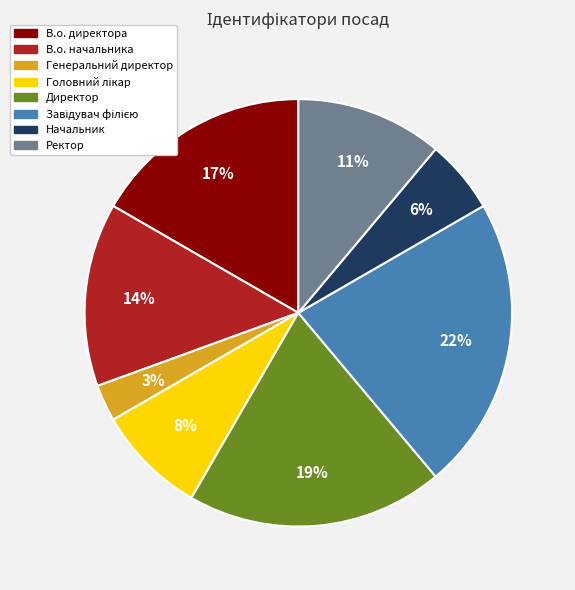

Which has a higher value, Генеральний директор or Директор?

Директор